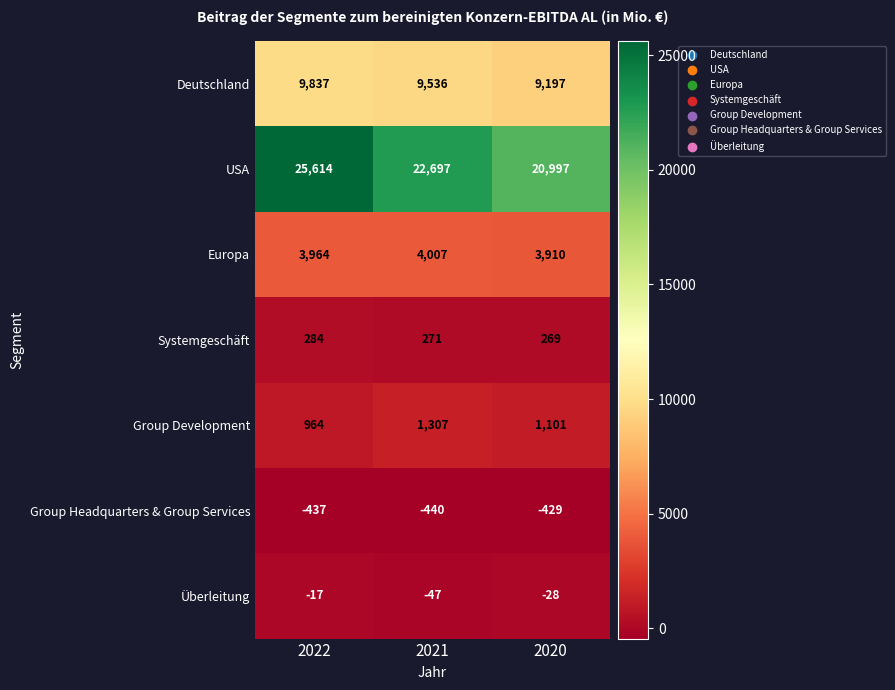

What is the average value of the Europa series?

3960